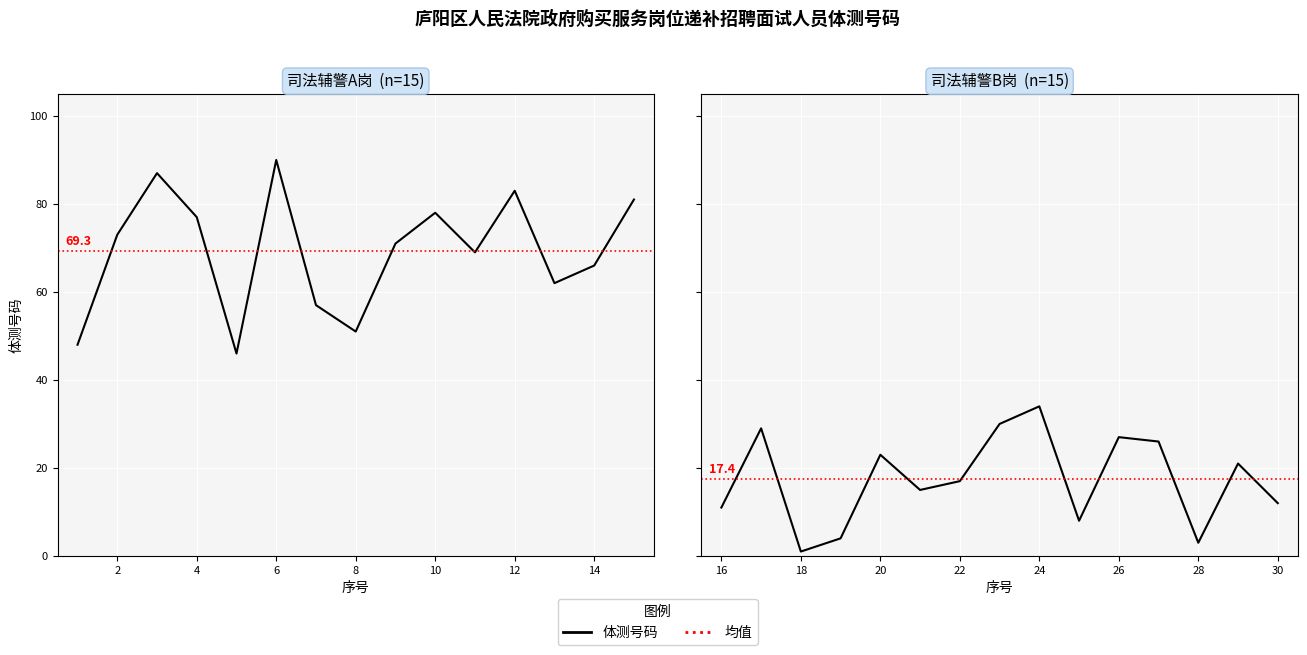

What is the value of the 司法辅警A岗 point at the 14th from the left?

66